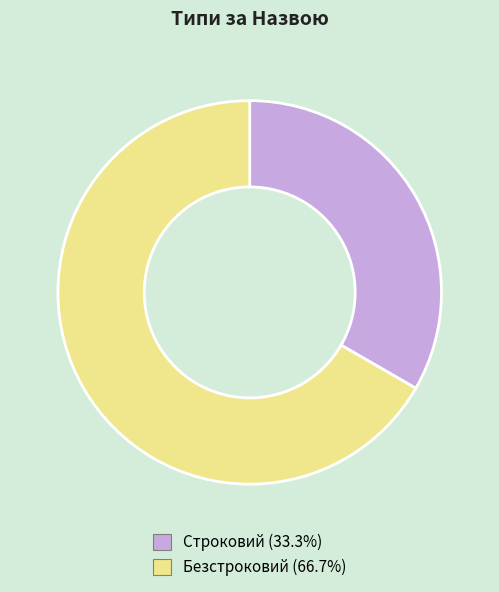

True or false: Безстроковий accounts for 67% of the total.

True